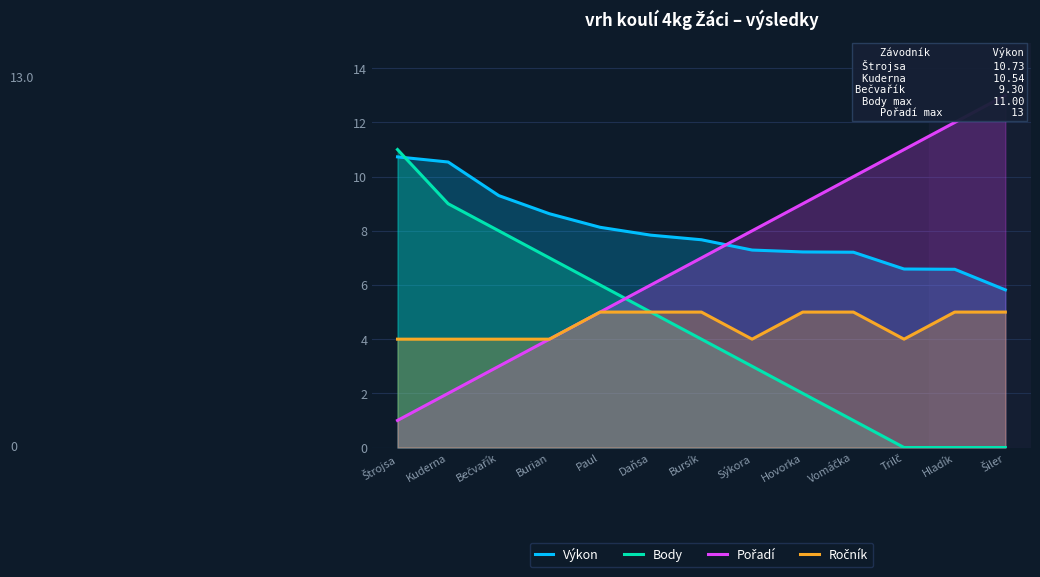

The Body series shows 8.0 at Bečvařík. True or false?

True